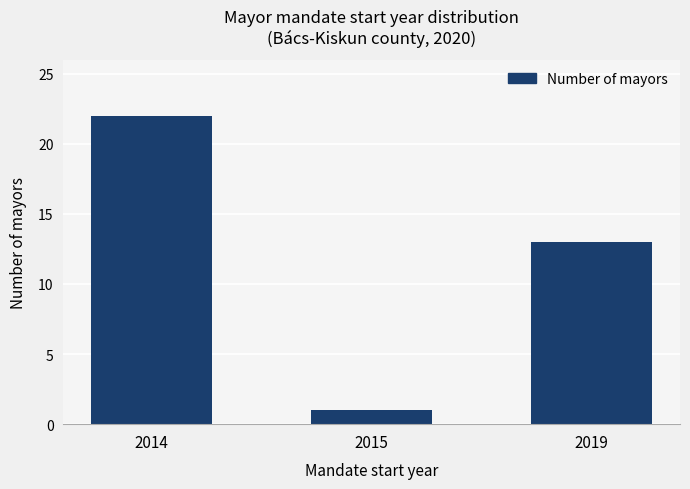

How many values are between 1 and 22?

3